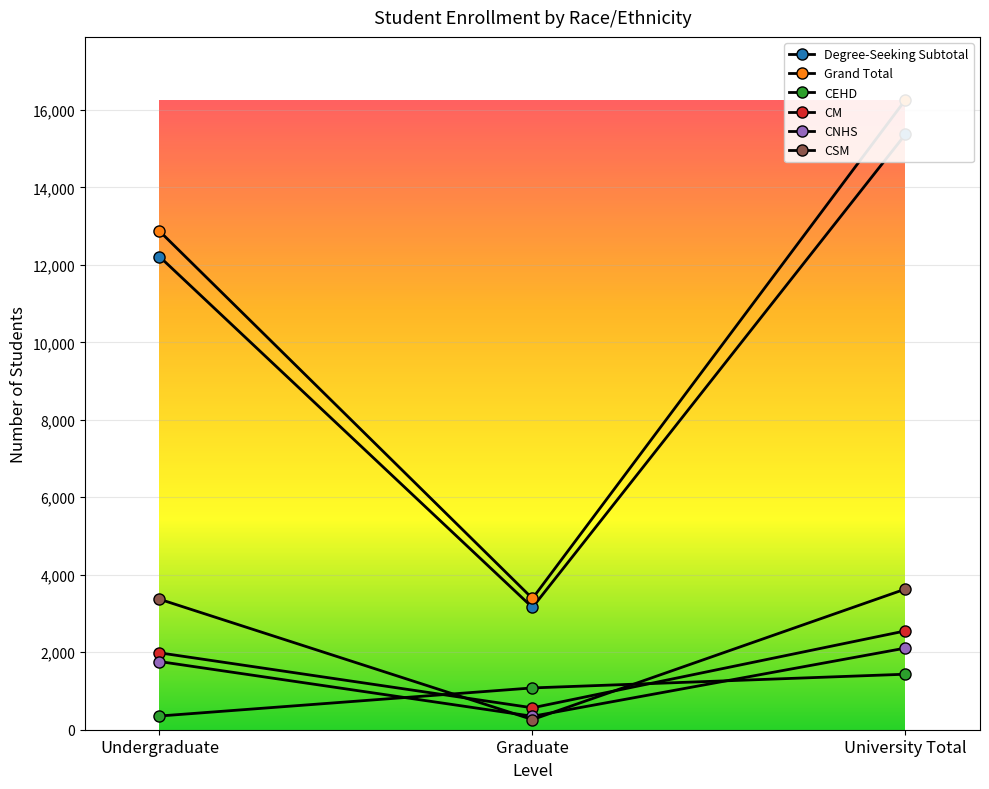

Reading left to right, extract all data points from this chart.

Degree-Seeking Subtotal: Undergraduate=12213	Graduate=3156	University Total=15369
Grand Total: Undergraduate=12871	Graduate=3388	University Total=16259
CEHD: Undergraduate=354	Graduate=1079	University Total=1433
CM: Undergraduate=1985	Graduate=566	University Total=2551
CNHS: Undergraduate=1760	Graduate=347	University Total=2107
CSM: Undergraduate=3369	Graduate=262	University Total=3631